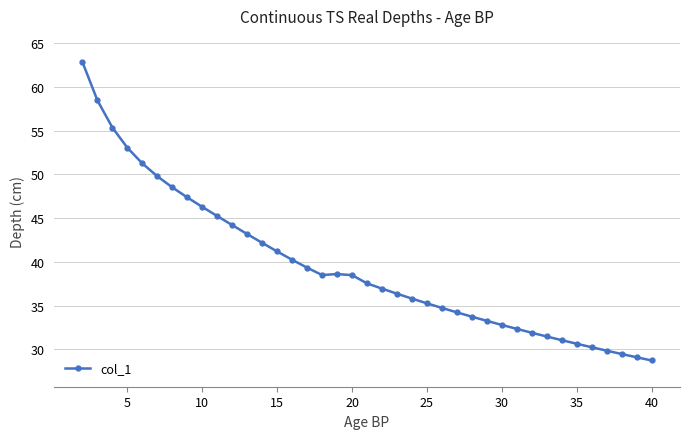

What is the value of the 28th point from the left?

33.3